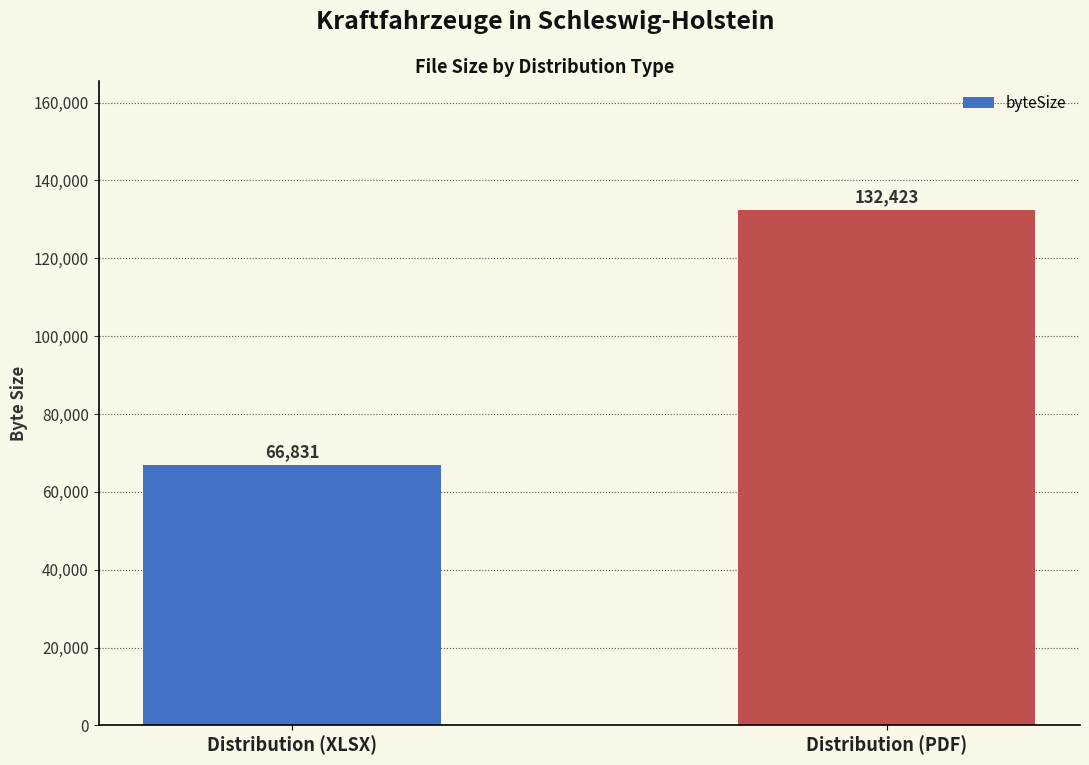

What is the ratio of the value at Distribution (PDF) to the value at Distribution (XLSX)?

2.0